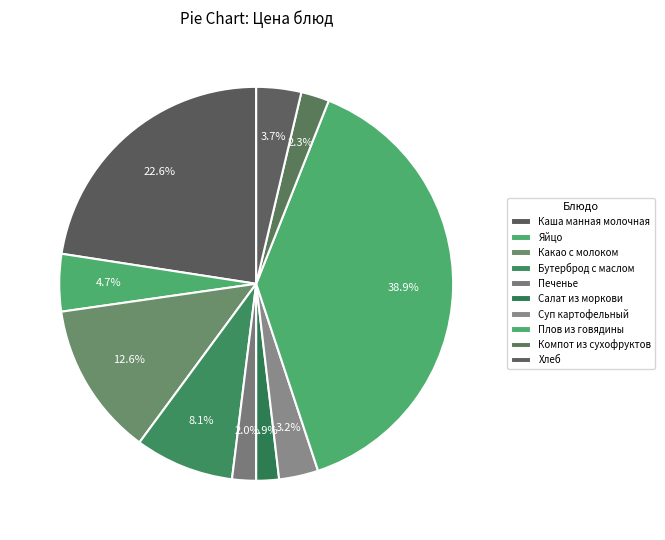

To the nearest percent, what portion does Салат из моркови represent?

2%